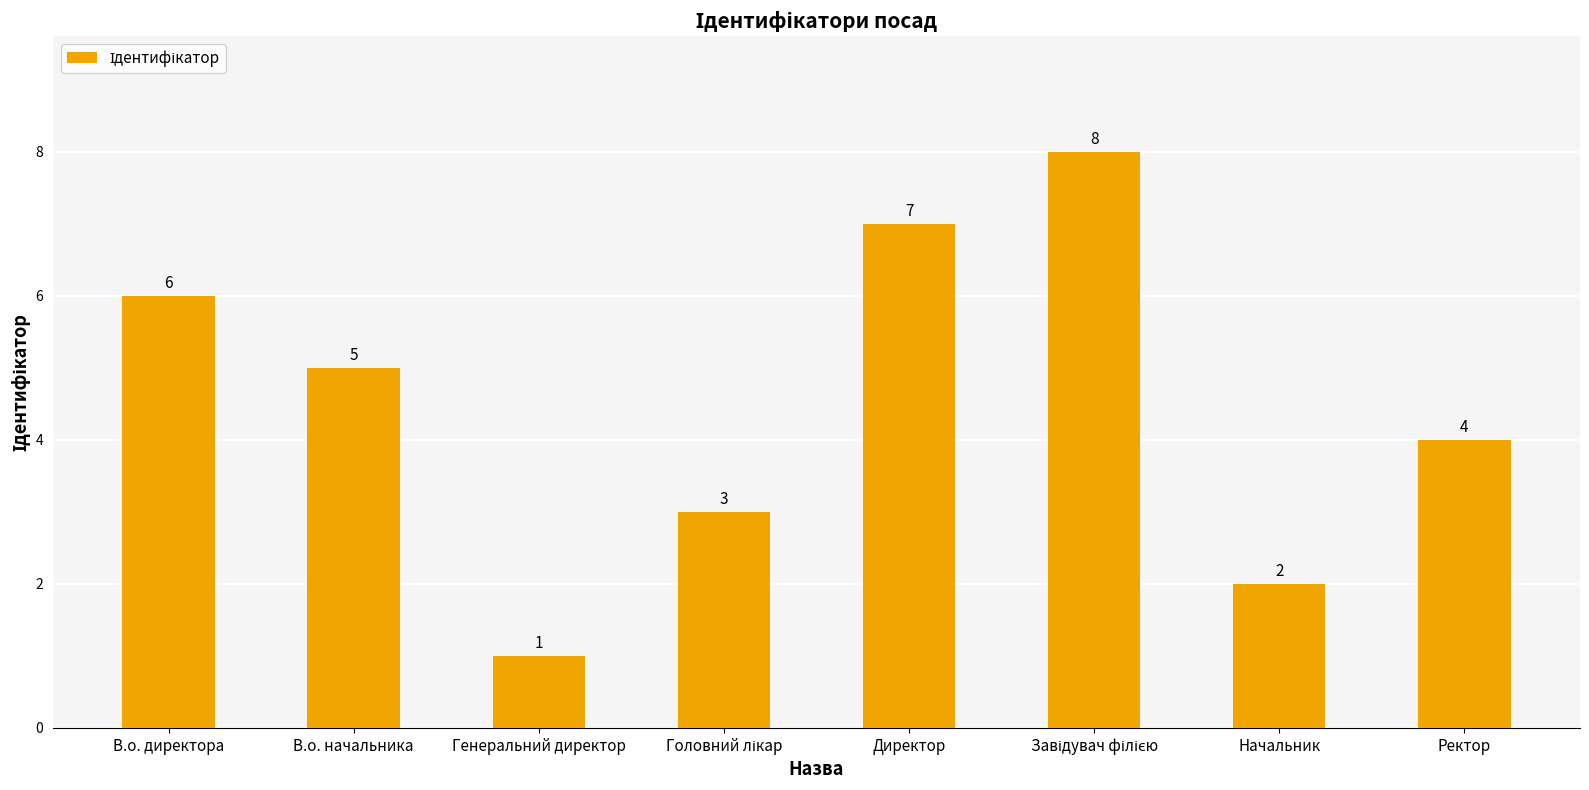

What is the minimum value shown in the chart?

1